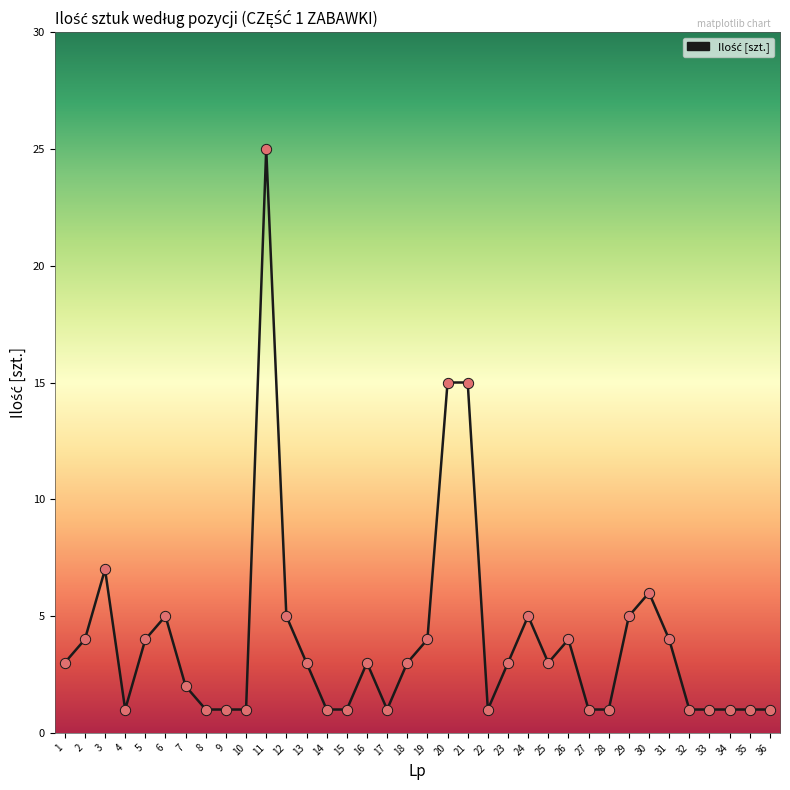

Approximately how many times larger is the value at 25 compared to 9?

3.0